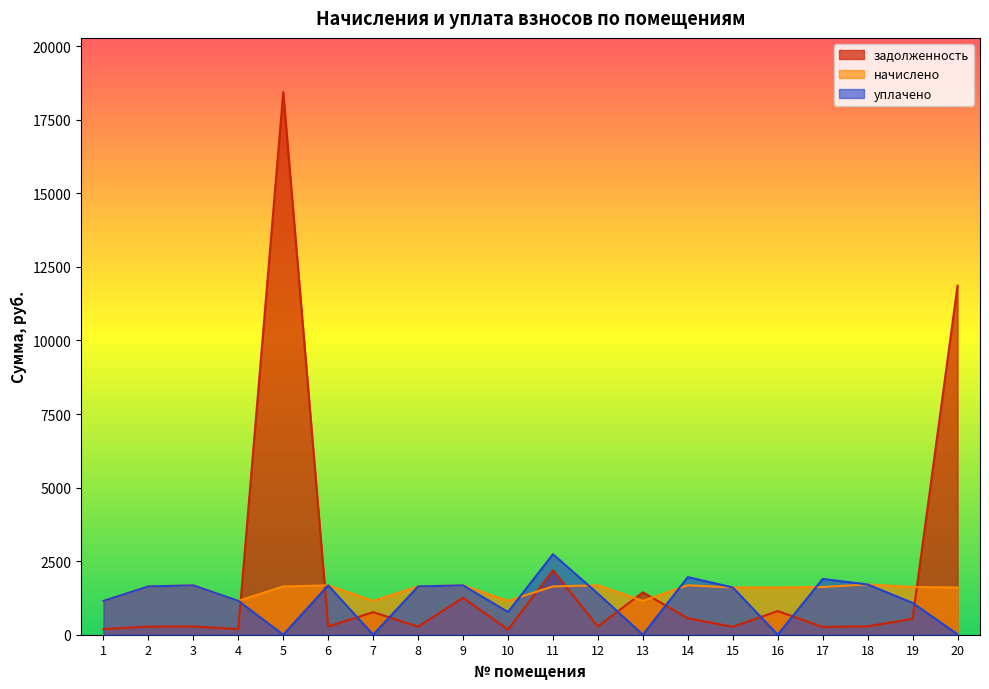

In задолженность, how many points are lower than both neighbors (excluding endpoints)?

7